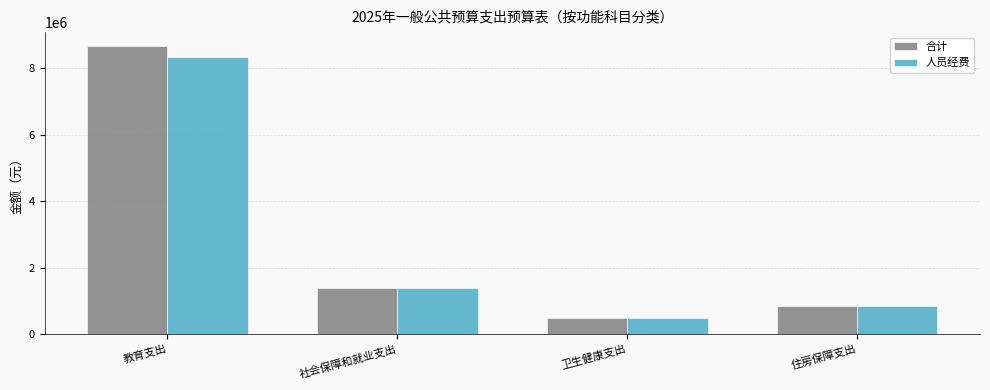

Which category has the highest value across all series?

教育支出